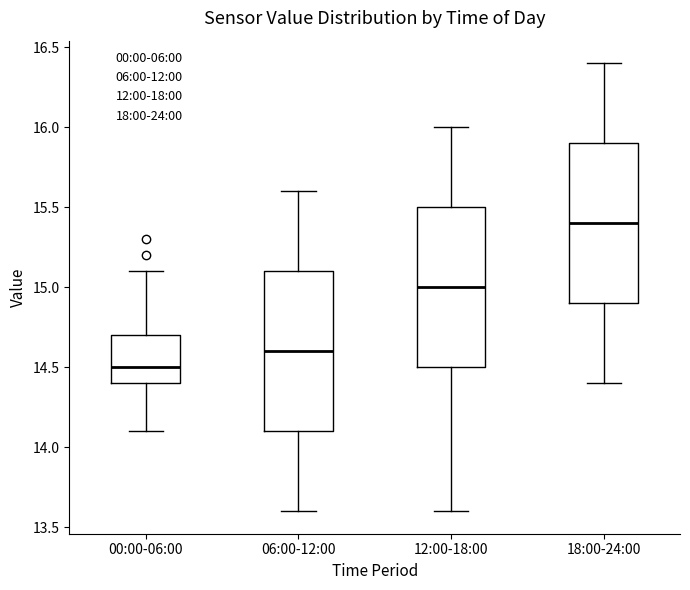

Reading left to right, read every box against the y-axis: the position of its median line, the range the box covers, and the ends of its whiskers. The values are not printed on the chart, so give them approximately, as read against the axis.

00:00-06:00: median 14.5, box 14.4 to 14.7, whiskers 14.1 to 15.1
06:00-12:00: median 14.6, box 14.1 to 15.1, whiskers 13.6 to 15.6
12:00-18:00: median 15.0, box 14.5 to 15.5, whiskers 13.6 to 16.0
18:00-24:00: median 15.4, box 14.9 to 15.9, whiskers 14.4 to 16.4